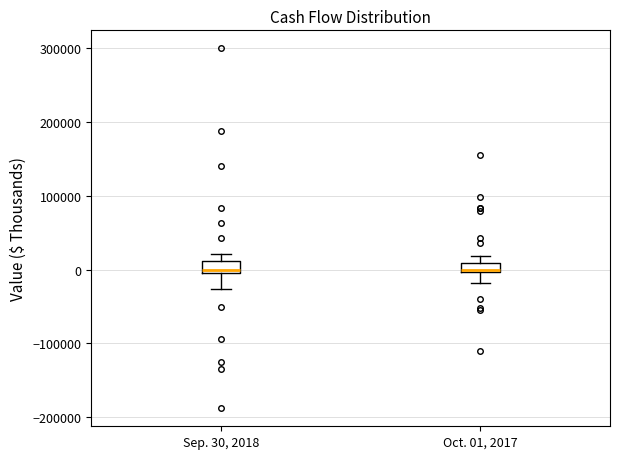

Where is the lower edge of the box for Oct. 01, 2017 on the y-axis? The values are not printed on the chart, so give them approximately, as read against the axis.

0